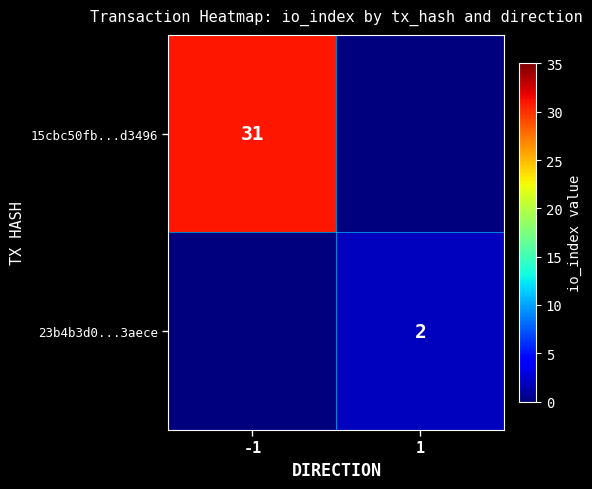

True or false: 15cbc50fb...d3496 has a value of 31 at -1.

True